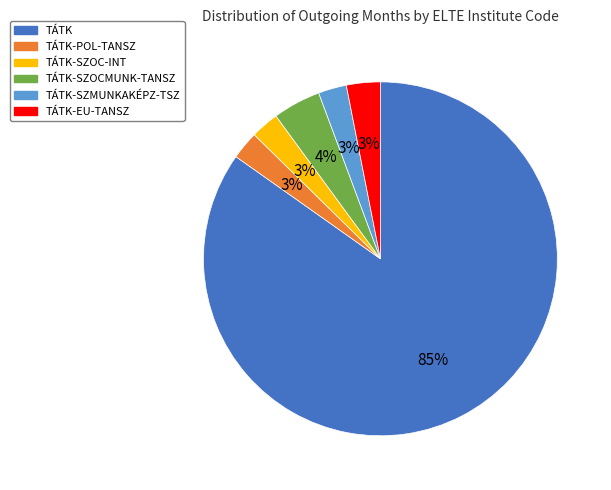

To the nearest percent, what is the average slice percentage?

17%